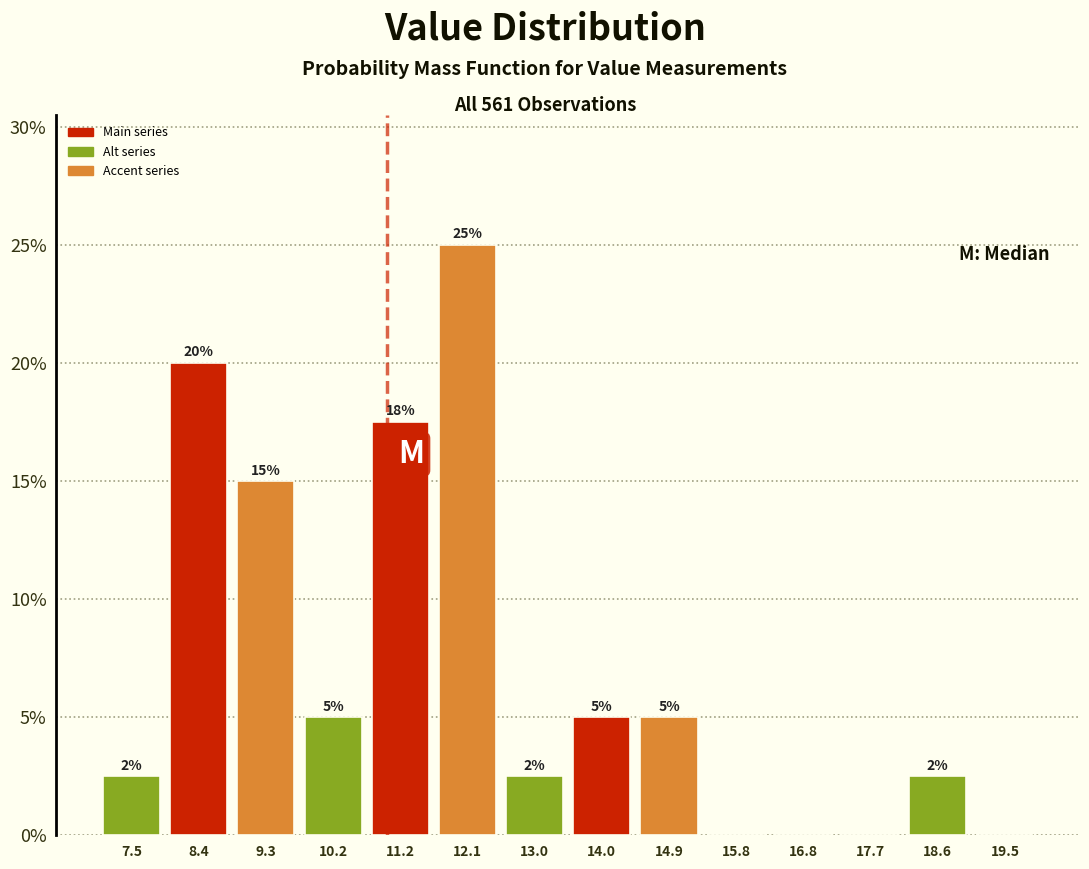

Over which range of the x-axis is the bar tallest?

11.6 to 12.6